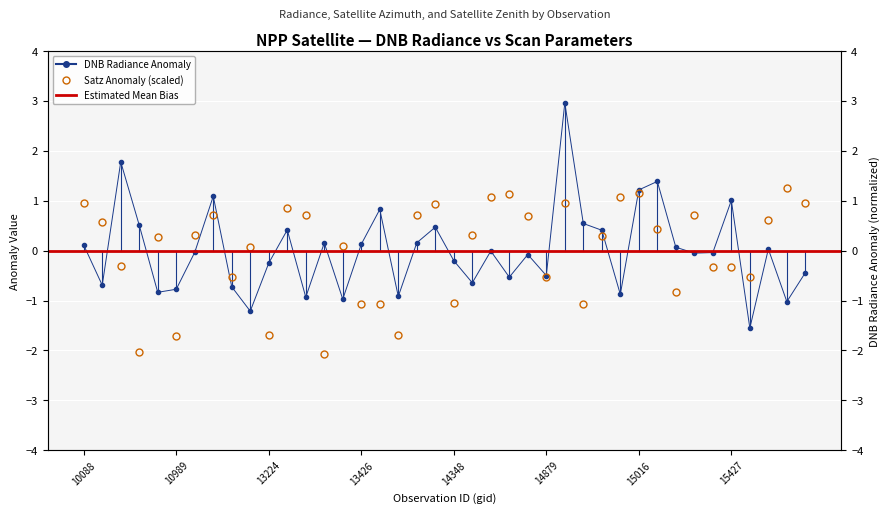

What is the total value across all series at 37?

0.6